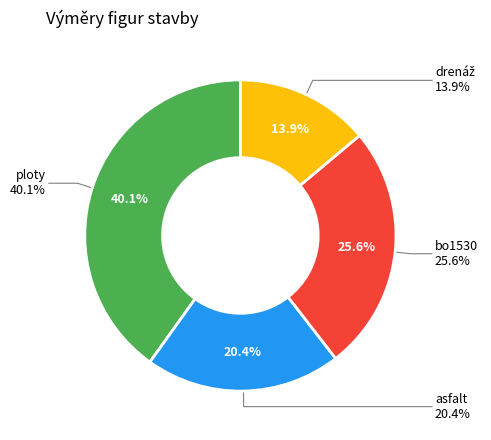

To the nearest percent, what is the combined percentage of drenáž and ploty?

54%